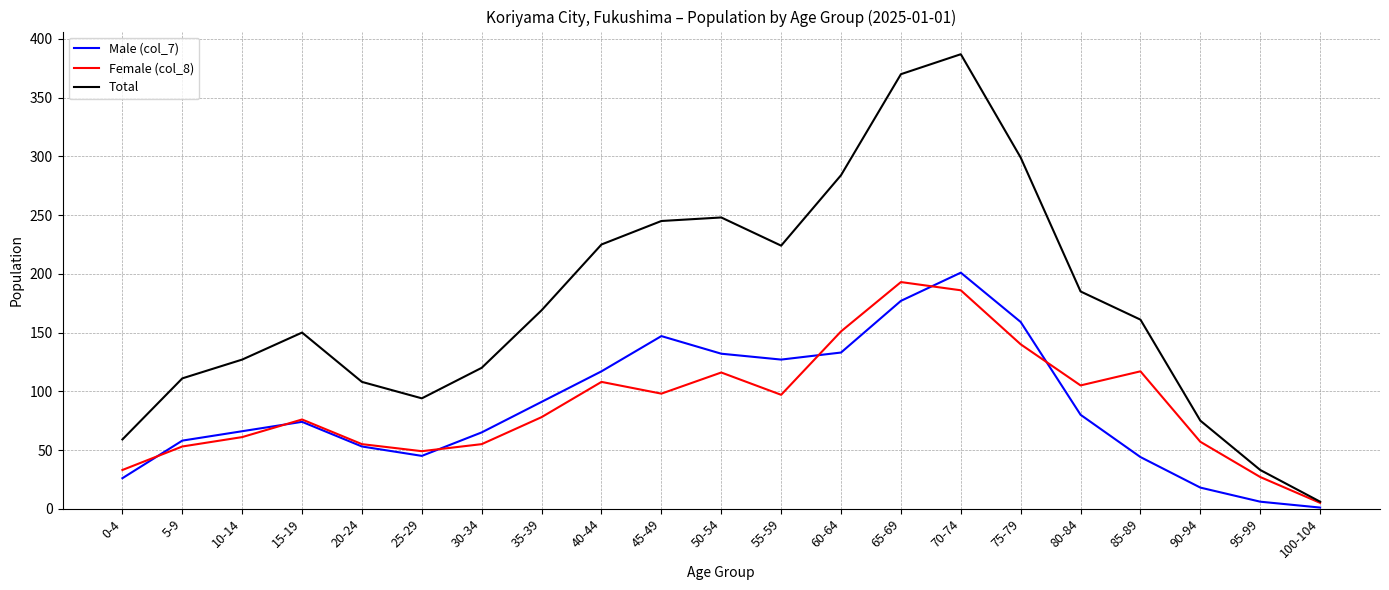

True or false: Male (col_7) and Total intersect in this chart.

False